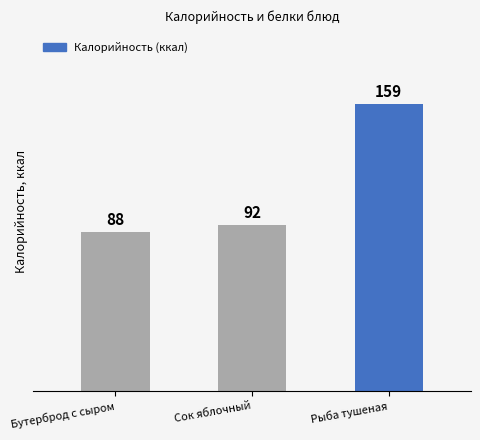

What is the difference between the maximum and second lowest values?

67